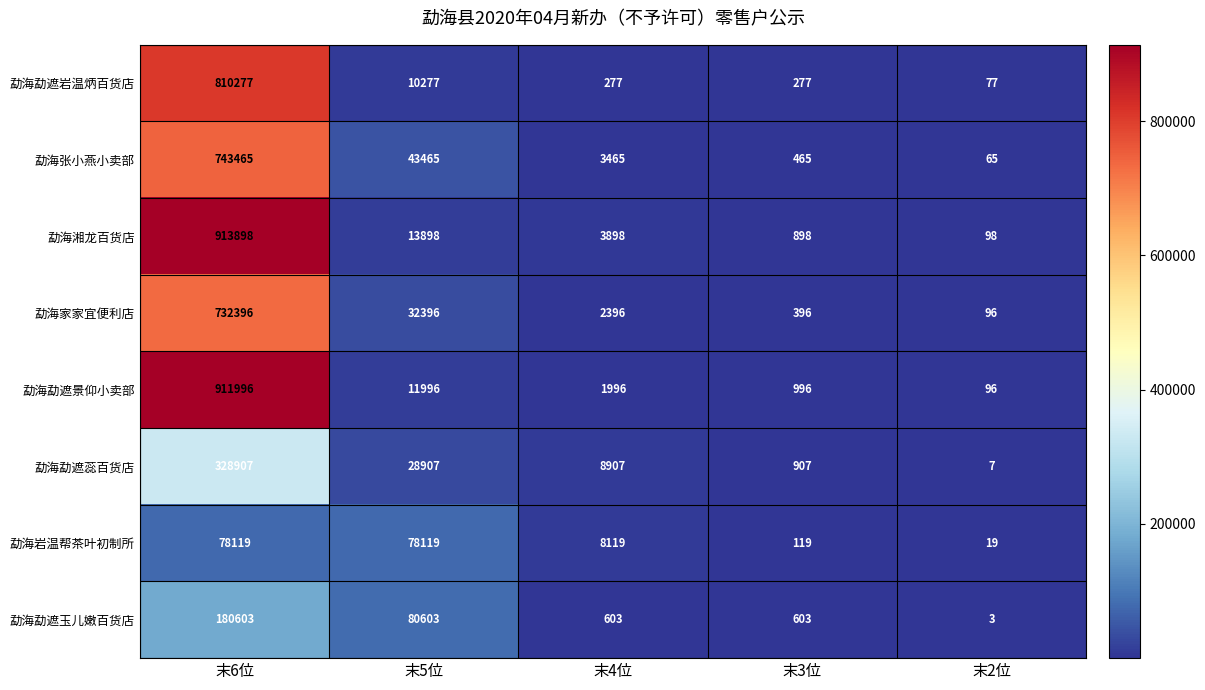

What is the sum of the 勐海勐遮岩温炳百货店 values at 末5位 and 末3位?

10554